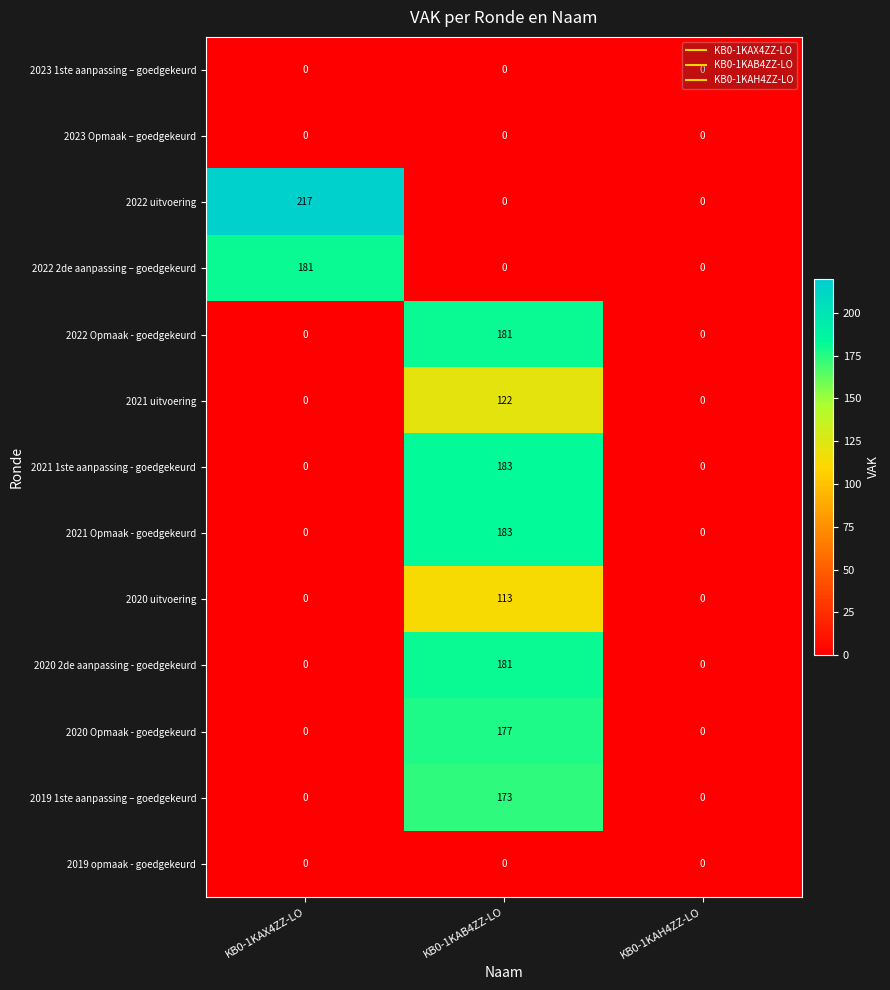

How many values in the 2020 uitvoering series exceed 0?

1